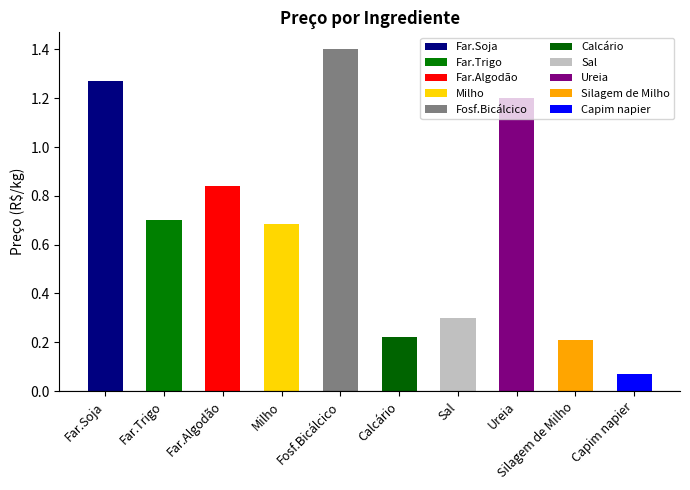

The chart shows a value of 2.3 at Fosf.Bicálcico. True or false?

False